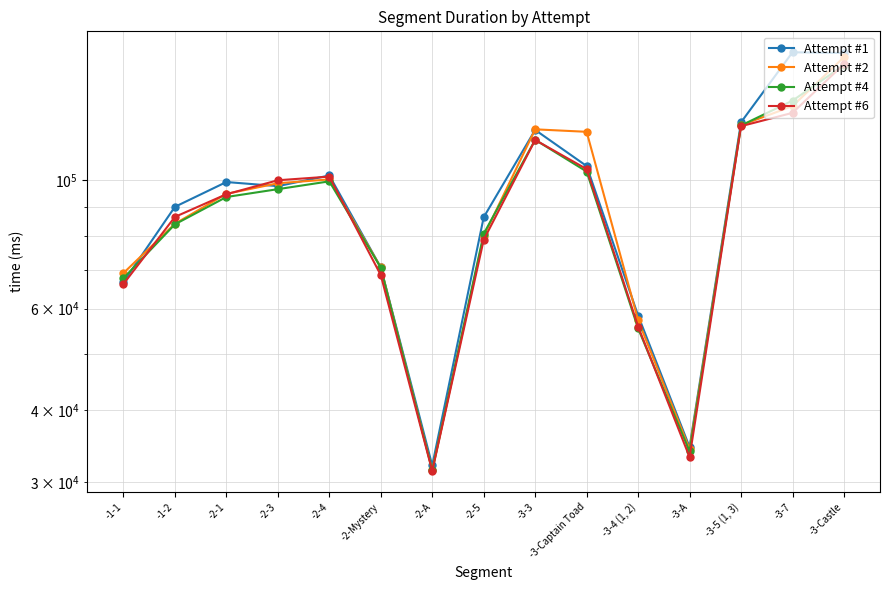

Between which two adjacent categories do Attempt #4 and Attempt #2 first intersect?

-2-Mystery and -2-A